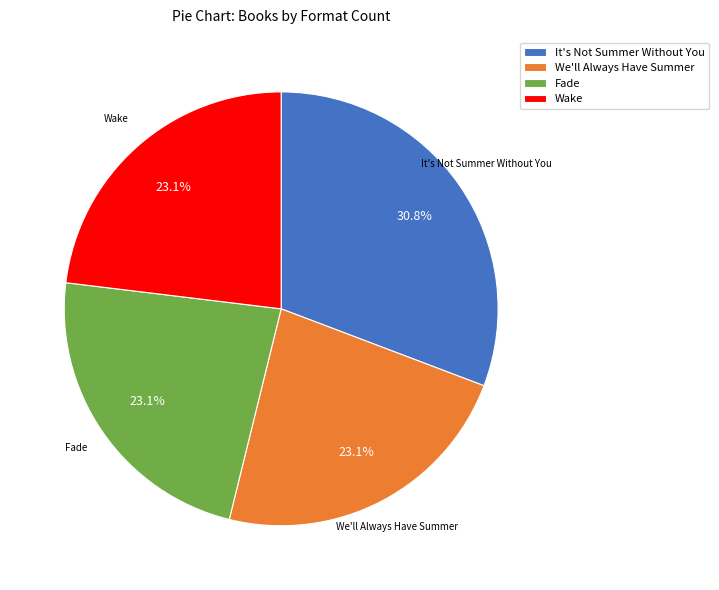

Which category has the biggest portion of the pie?

It's Not Summer Without You